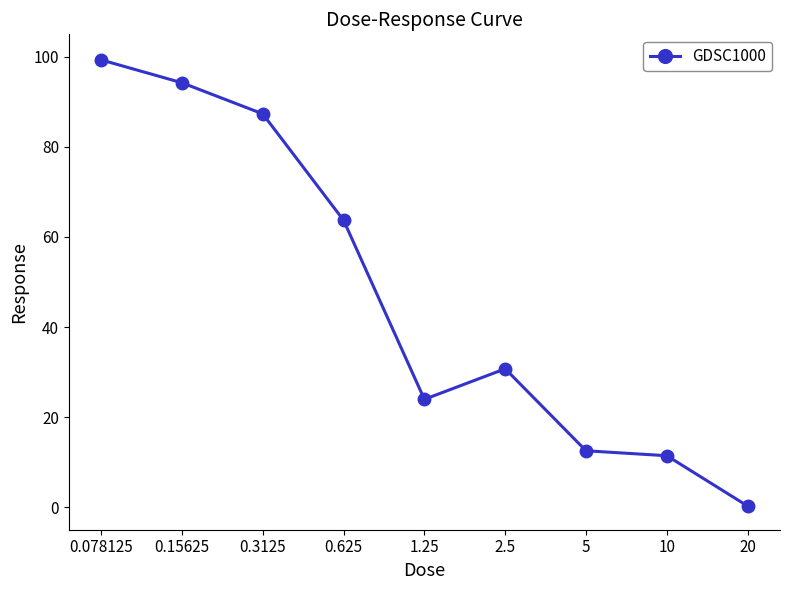

What is the greatest value displayed?

99.3